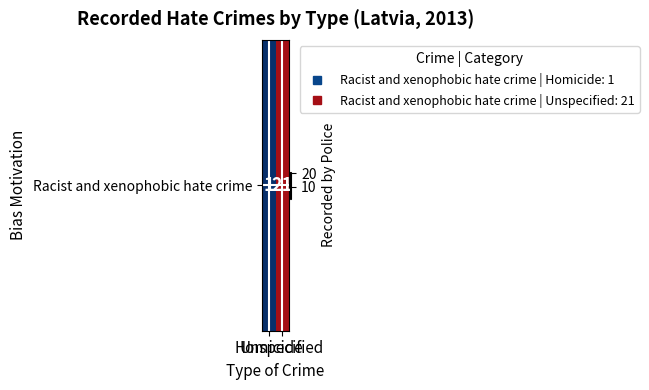

Reading left to right, list all the values displayed in this chart.

1	21